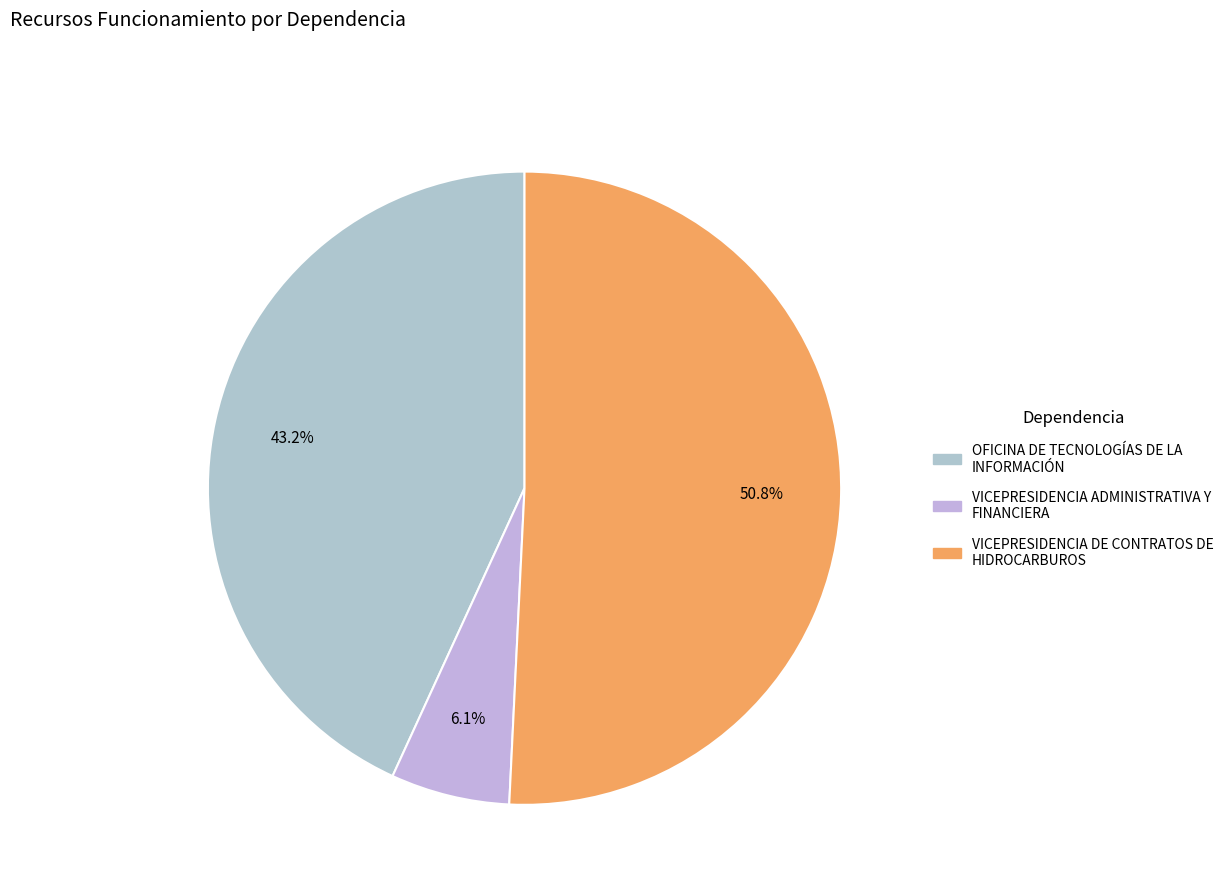

Which slice is the largest?

VICEPRESIDENCIA DE CONTRATOS DE HIDROCARBUROS